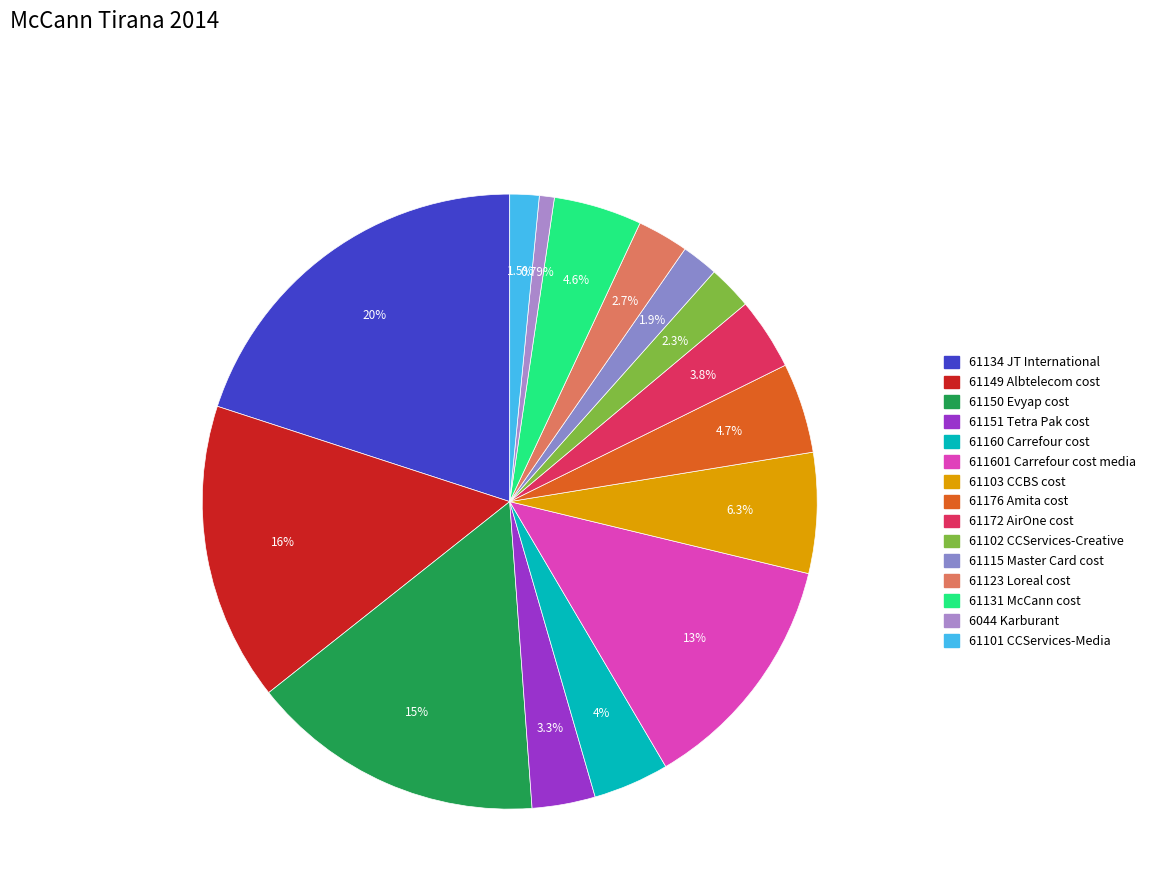

Rank the categories by value from highest to lowest.

61134 JT International, 61149 Albtelecom cost, 61150 Evyap cost, 611601 Carrefour cost media, 61103 CCBS cost, 61176 Amita cost, 61131 McCann cost, 61160 Carrefour cost, 61172 AirOne cost, 61151 Tetra Pak cost, 61123 Loreal cost, 61102 CCServices-Creative, 61115 Master Card cost, 61101 CCServices-Media, 6044 Karburant